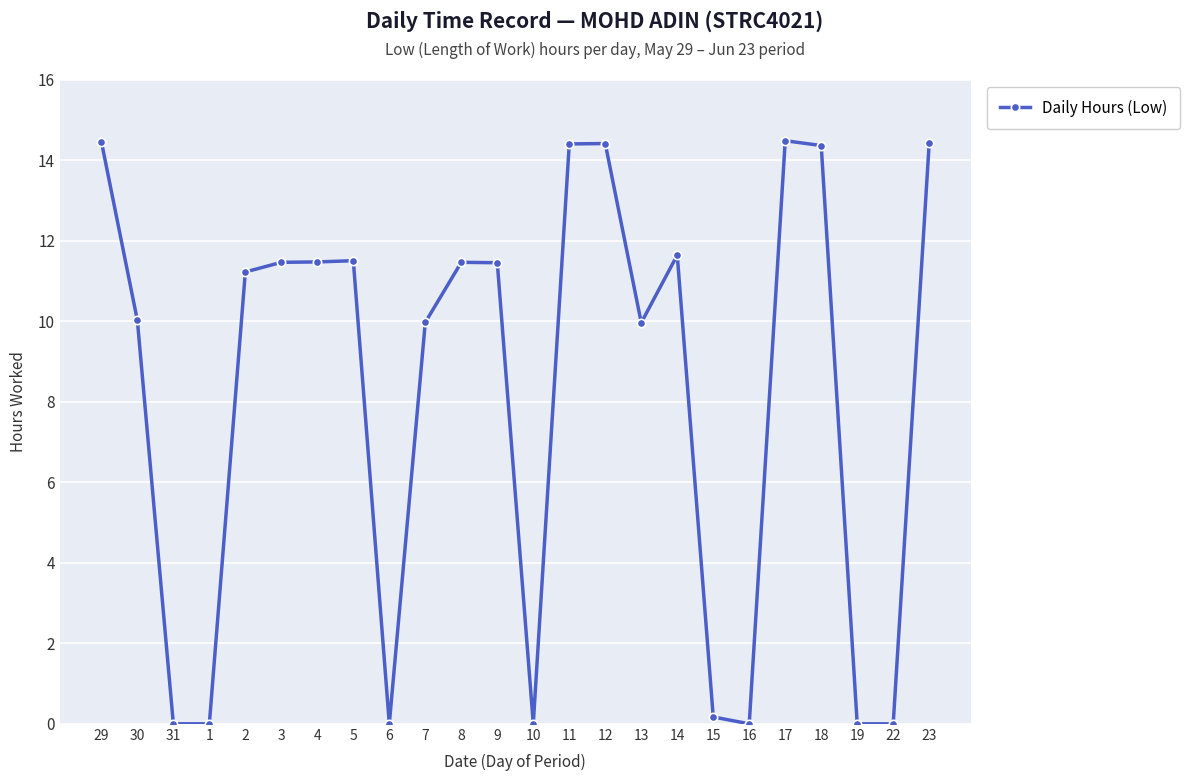

Is it true that the value at 10 is -9.3?

False